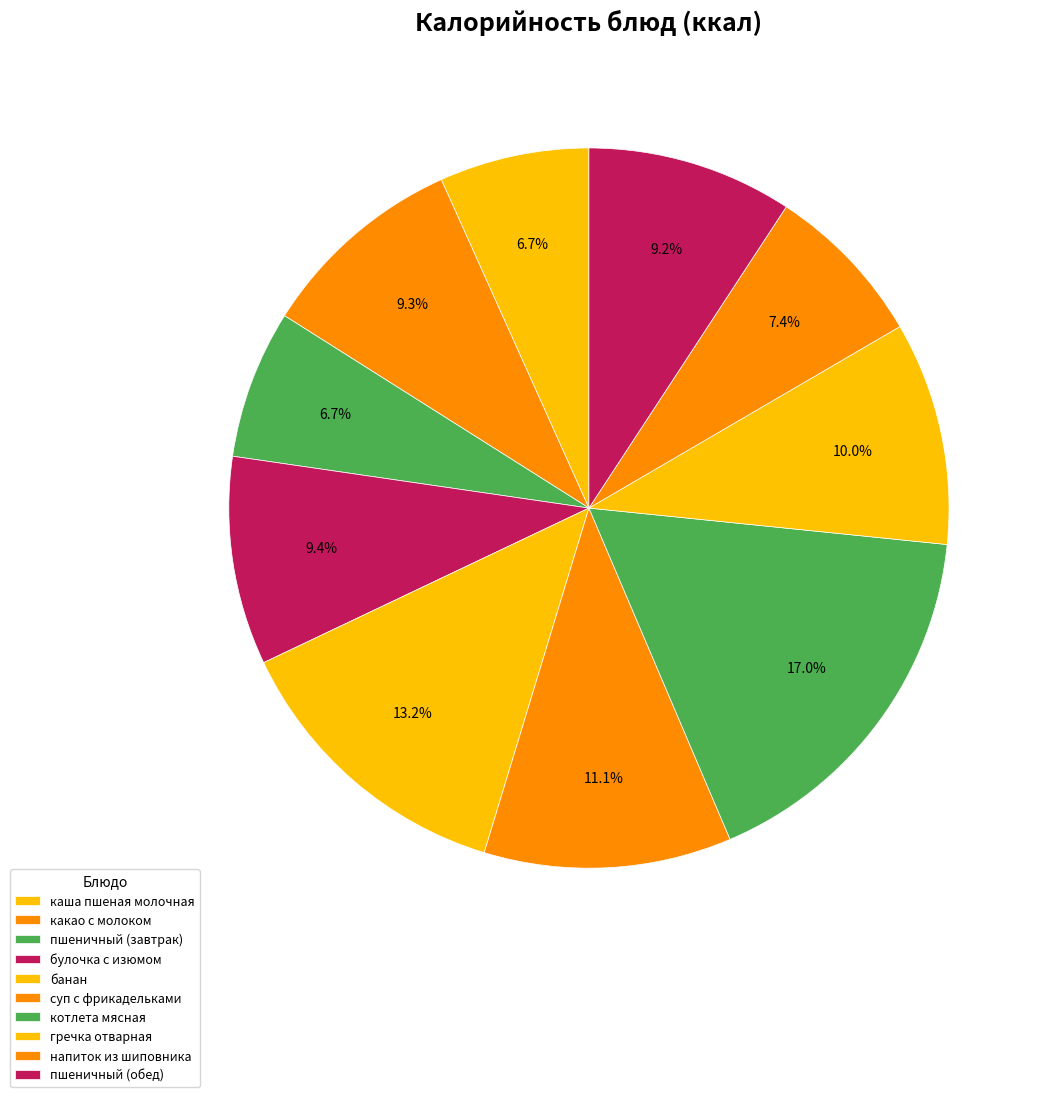

Count the number of slices in the pie.

10